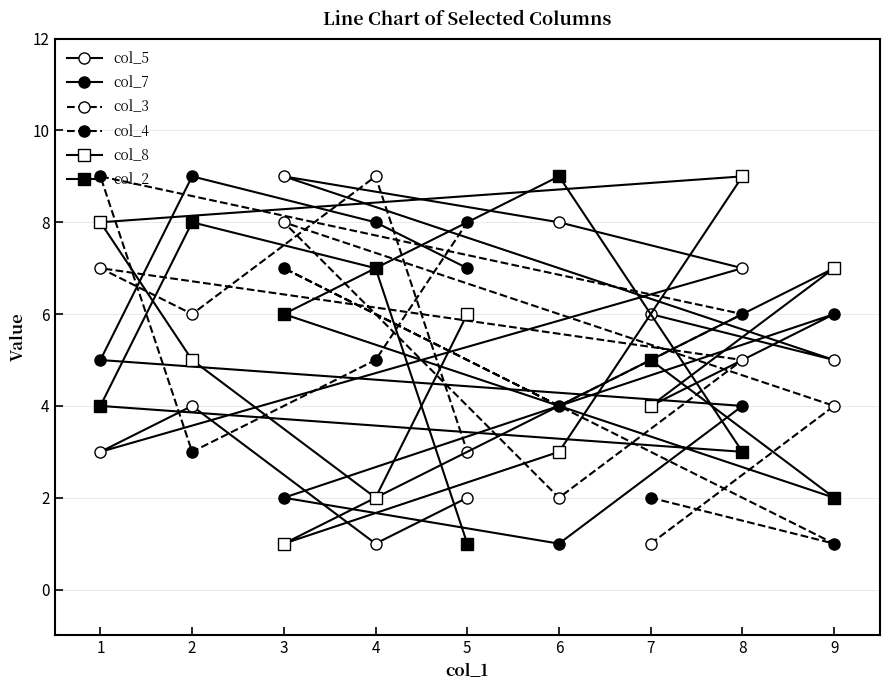

In col_7, how many points are higher than both neighbors (excluding endpoints)?

2